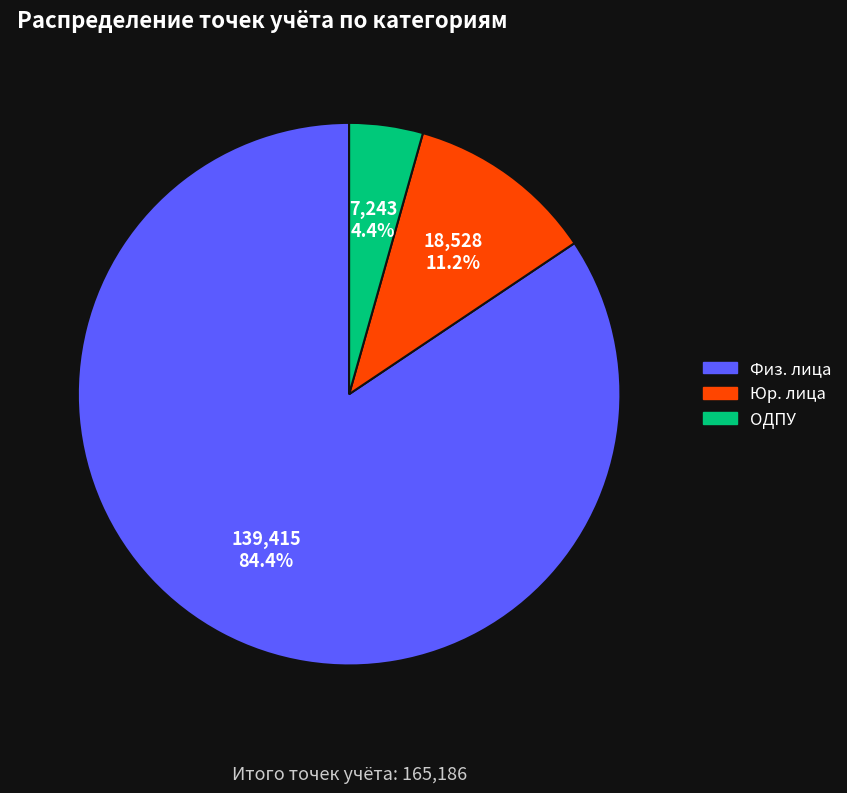

What is the smallest slice in the pie chart?

ОДПУ